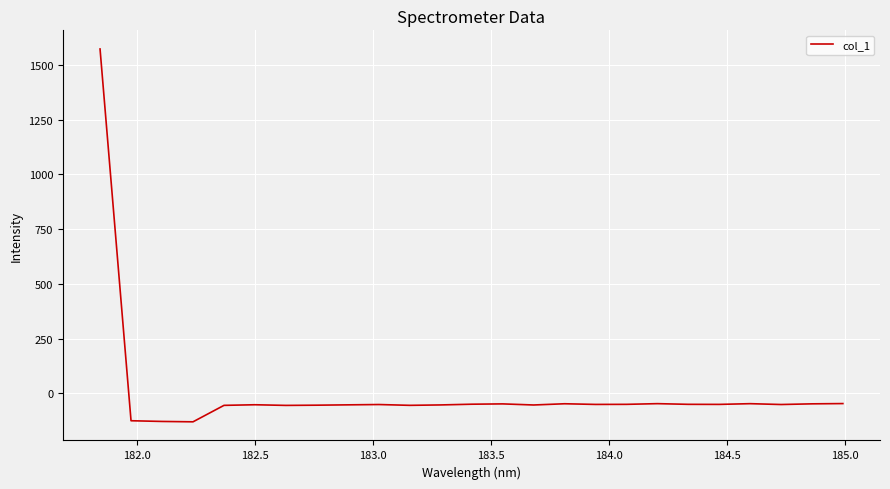

What is the maximum value shown in the chart?

1572.4